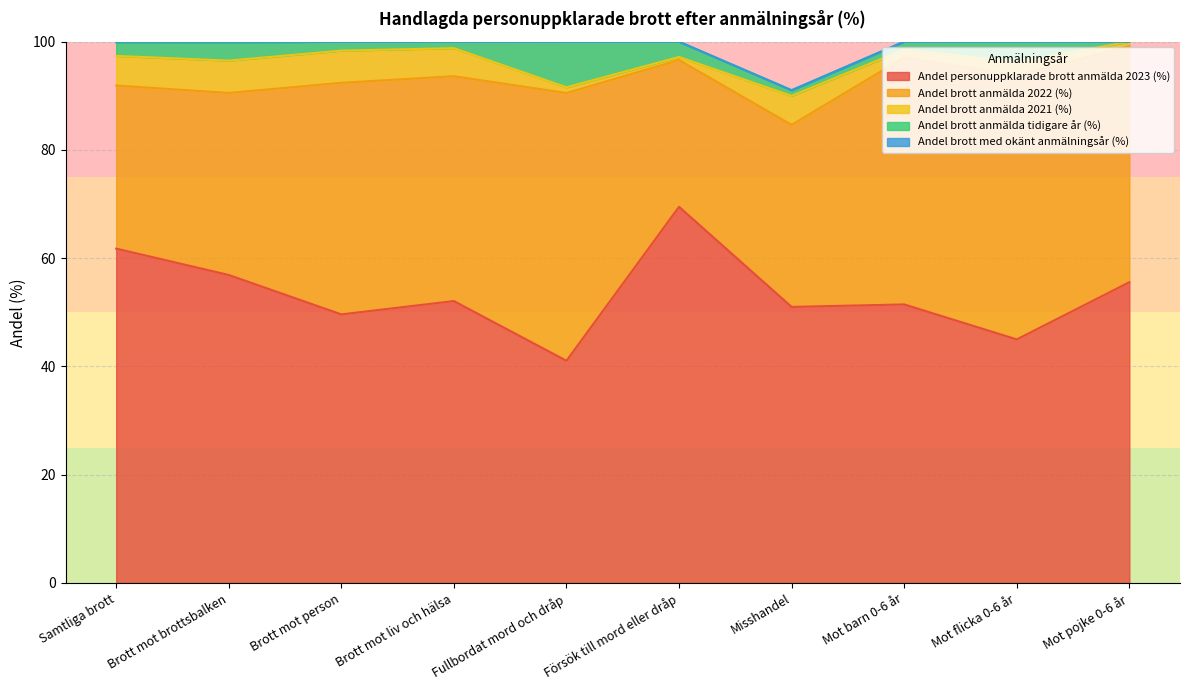

True or false: Andel brott anmälda 2022 (%) has a value of 10.1 at Samtliga brott.

False